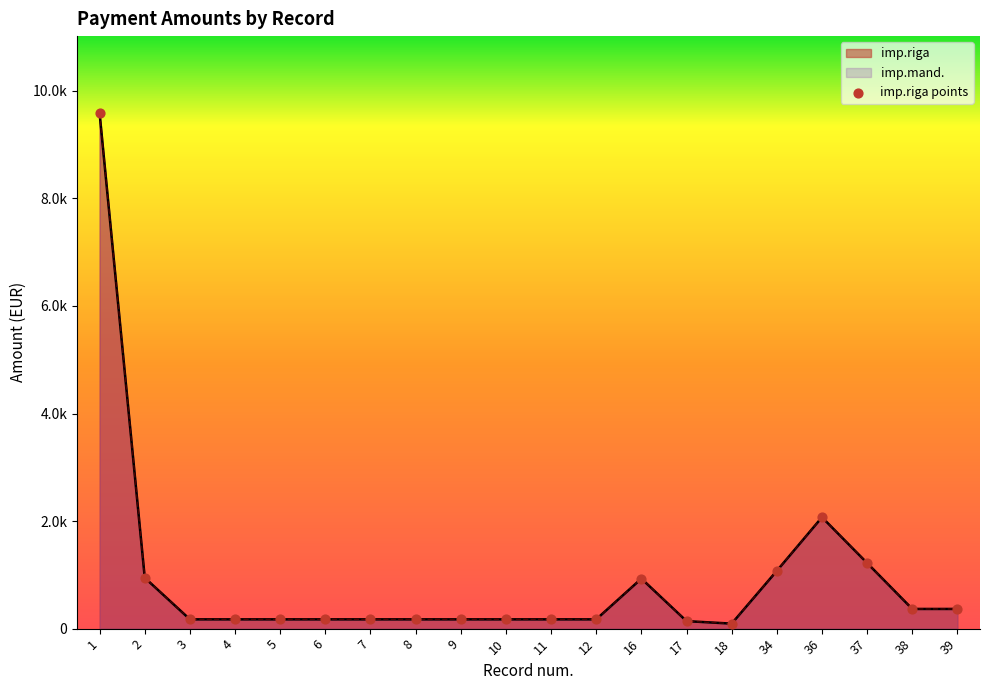

Which series has the widest spread of Y values?

imp.riga